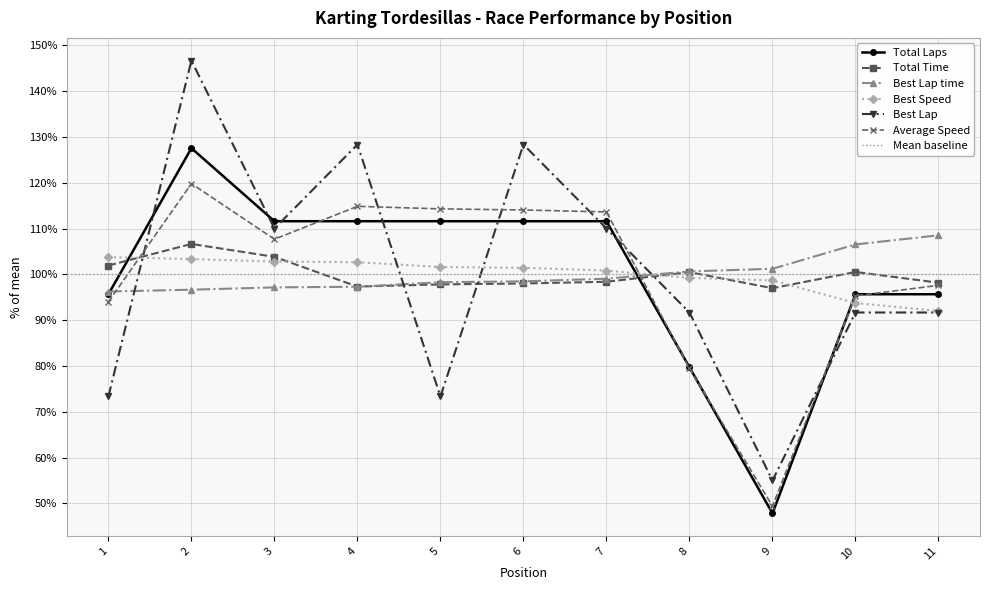

Which series has the largest range (max minus min)?

Best Lap